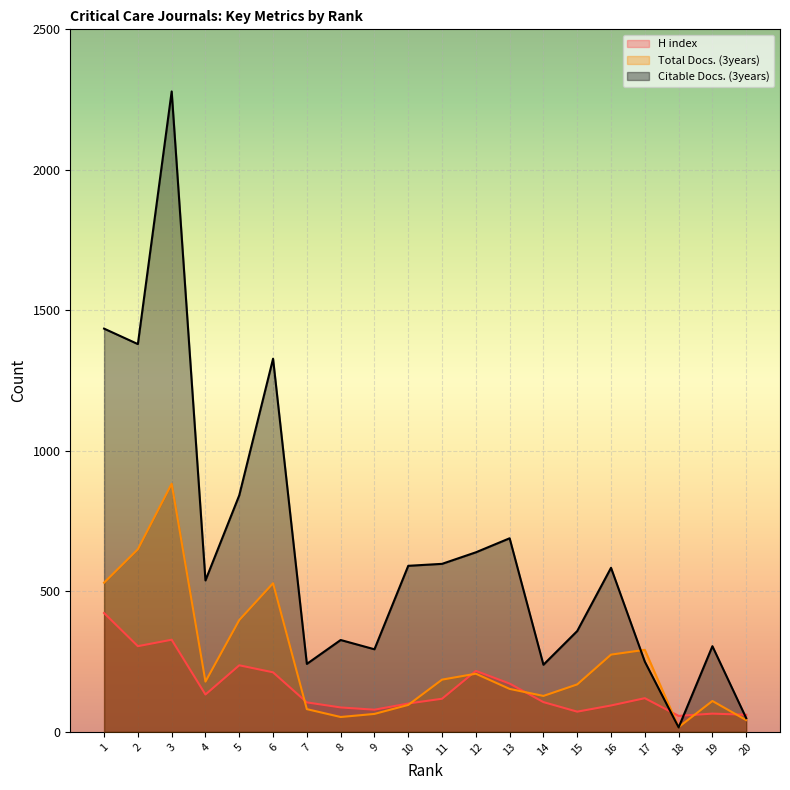

After their last crossing, which series has the higher values: Citable Docs. (3years) or Total Docs. (3years)?

Citable Docs. (3years)